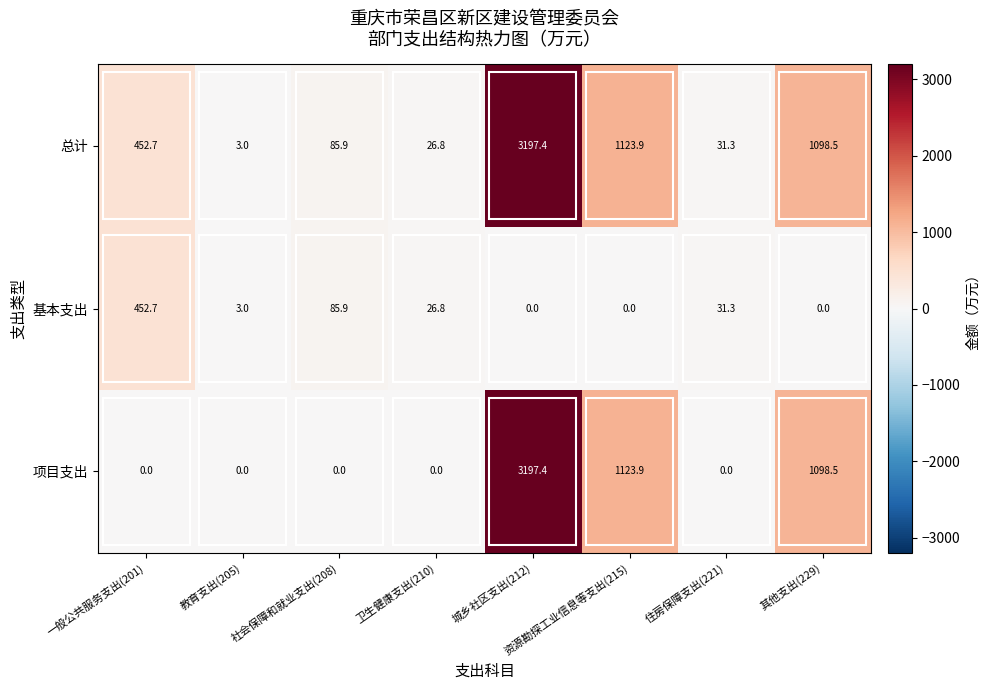

At which category is the sum across all series the highest?

城乡社区支出(212)